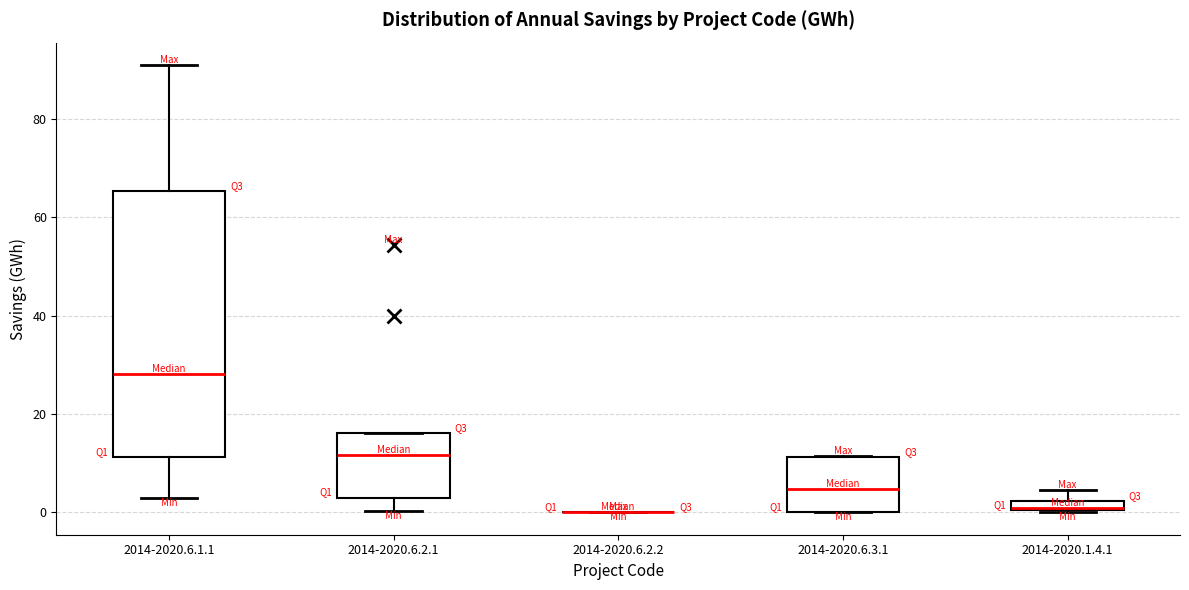

Where is the upper edge of the box for 2014-2020.6.3.1 on the y-axis? The values are not printed on the chart, so give them approximately, as read against the axis.

12